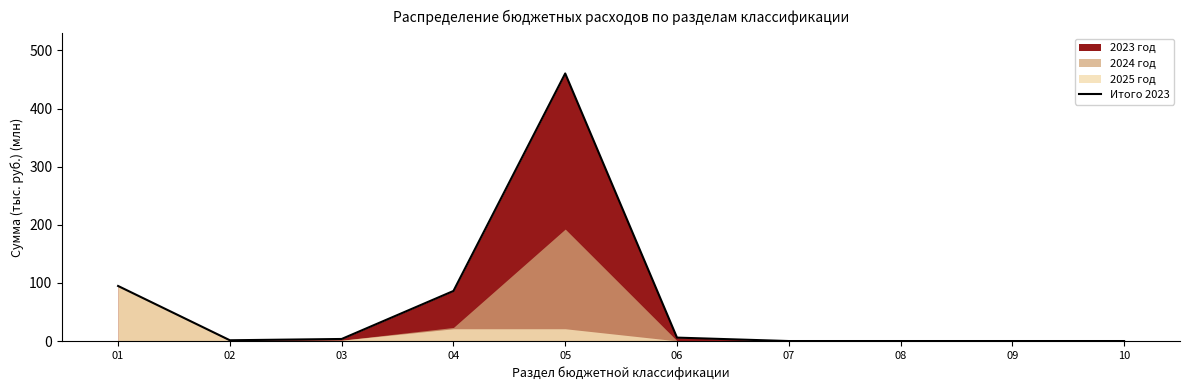

What is the average value?

65.2